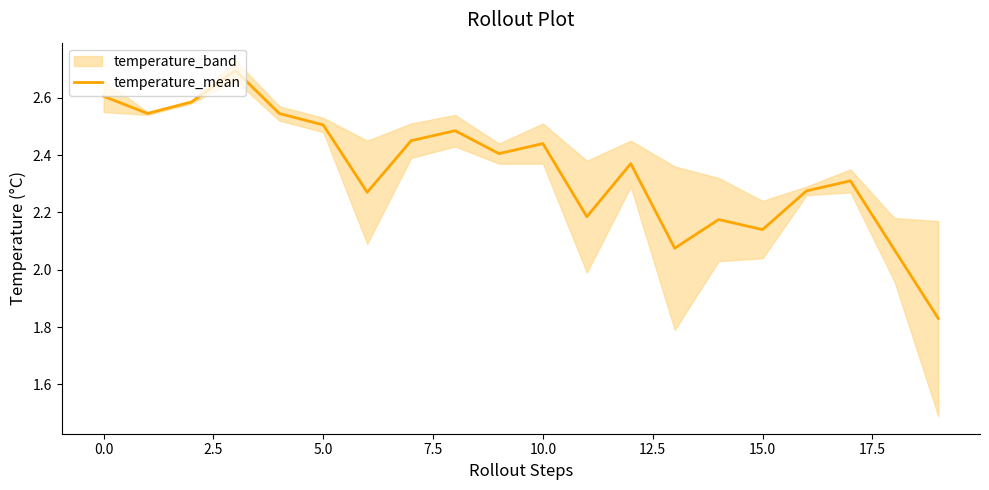

What is the highest value of the temperature_mean series?

2.7